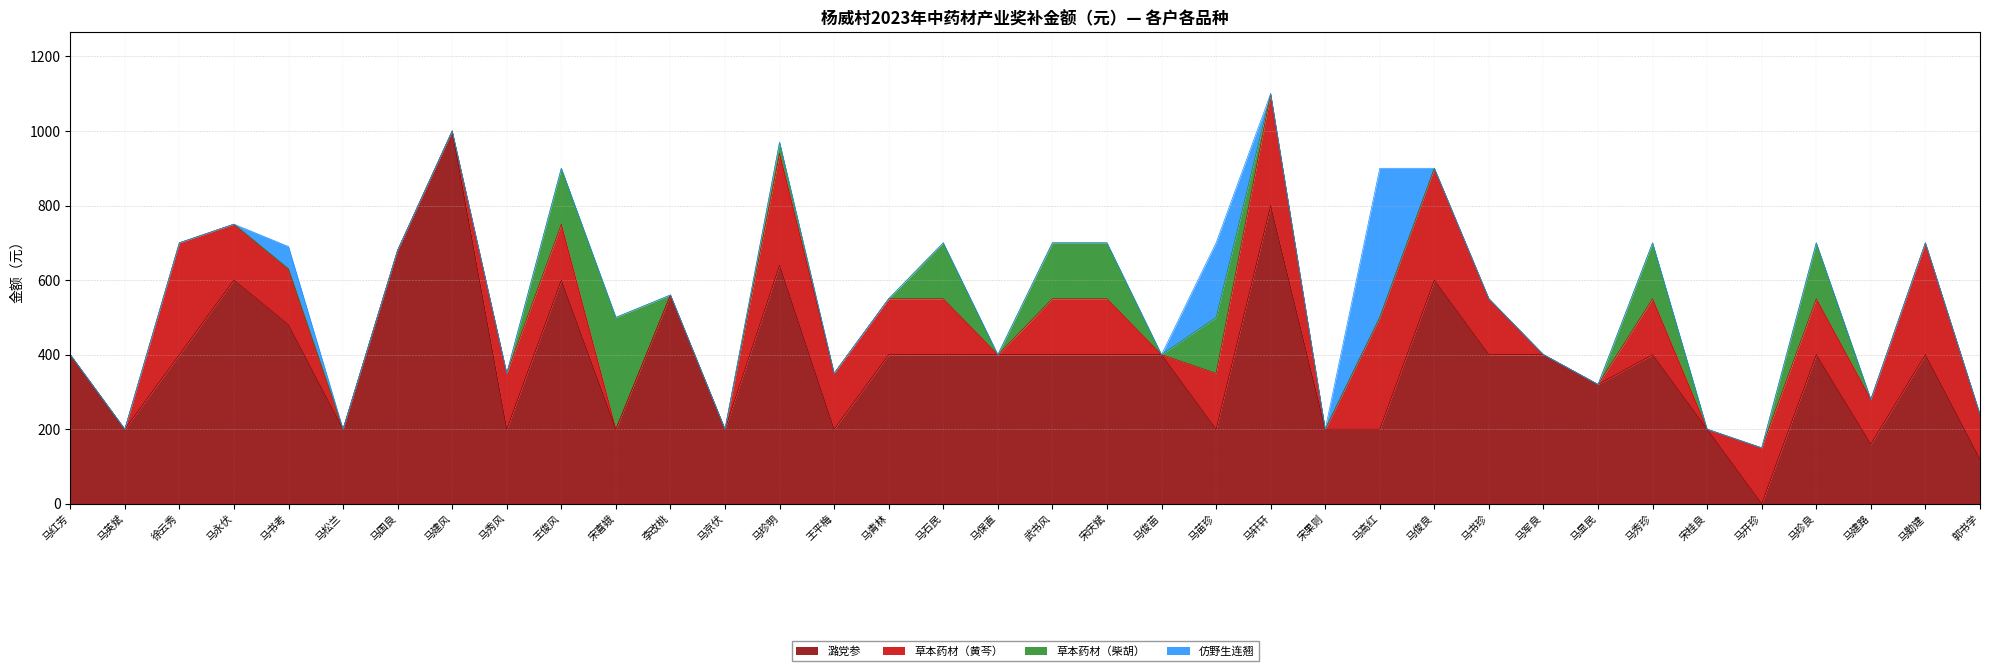

Reading left to right, extract all data points from this chart.

潞党参: 马红芳=400	马英斌=200	徐云秀=400	马永伏=600	马书考=480	马松兰=200	马国良=680	马建风=1000	马秀风=200	王俊风=600	宋喜娥=200	李改桃=560	马京伏=200	马珍明=640	王平梅=200	马青林=400	马石民=400	马保直=400	武书风=400	宋庆斌=400	马俊苗=400	马苗珍=200	马轩轩=800	宋果则=200	马高红=200	马俊良=600	马书珍=400	马军良=400	马显民=320	马秀珍=400	宋桂良=200	马开珍=0	马珍良=400	马建路=160	马勤建=400	郭书学=120
草本药材（黄芩）: 马红芳=0	马英斌=0	徐云秀=300	马永伏=150	马书考=150	马松兰=0	马国良=0	马建风=0	马秀风=150	王俊风=150	宋喜娥=0	李改桃=0	马京伏=0	马珍明=300	王平梅=150	马青林=150	马石民=150	马保直=0	武书风=150	宋庆斌=150	马俊苗=0	马苗珍=150	马轩轩=300	宋果则=0	马高红=300	马俊良=300	马书珍=150	马军良=0	马显民=0	马秀珍=150	宋桂良=0	马开珍=150	马珍良=150	马建路=120	马勤建=300	郭书学=120
草本药材（柴胡）: 马红芳=0	马英斌=0	徐云秀=0	马永伏=0	马书考=0	马松兰=0	马国良=0	马建风=0	马秀风=0	王俊风=150	宋喜娥=300	李改桃=0	马京伏=0	马珍明=30	王平梅=0	马青林=0	马石民=150	马保直=0	武书风=150	宋庆斌=150	马俊苗=0	马苗珍=150	马轩轩=0	宋果则=0	马高红=0	马俊良=0	马书珍=0	马军良=0	马显民=0	马秀珍=150	宋桂良=0	马开珍=0	马珍良=150	马建路=0	马勤建=0	郭书学=0
仿野生连翘: 马红芳=0	马英斌=0	徐云秀=0	马永伏=0	马书考=60	马松兰=0	马国良=0	马建风=0	马秀风=0	王俊风=0	宋喜娥=0	李改桃=0	马京伏=0	马珍明=0	王平梅=0	马青林=0	马石民=0	马保直=0	武书风=0	宋庆斌=0	马俊苗=0	马苗珍=200	马轩轩=0	宋果则=0	马高红=400	马俊良=0	马书珍=0	马军良=0	马显民=0	马秀珍=0	宋桂良=0	马开珍=0	马珍良=0	马建路=0	马勤建=0	郭书学=0